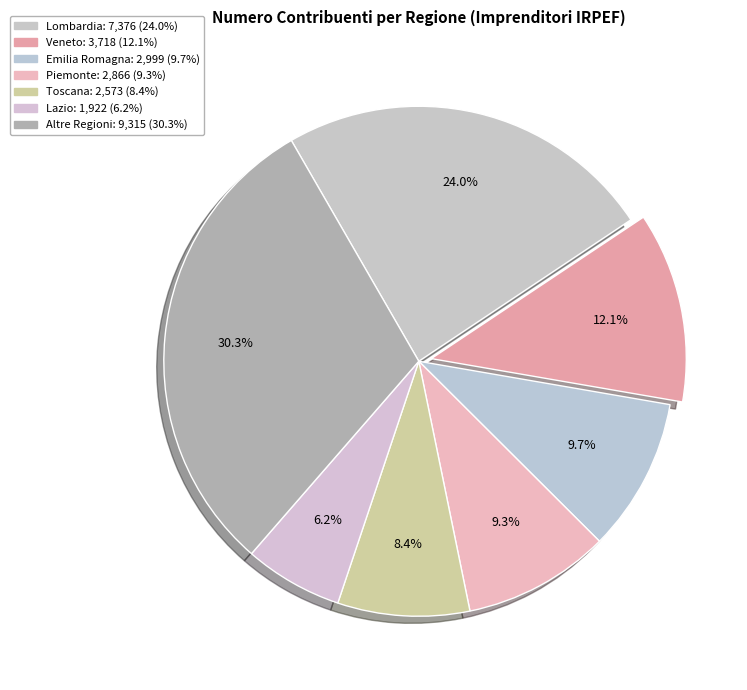

Count the number of slices in the pie.

7